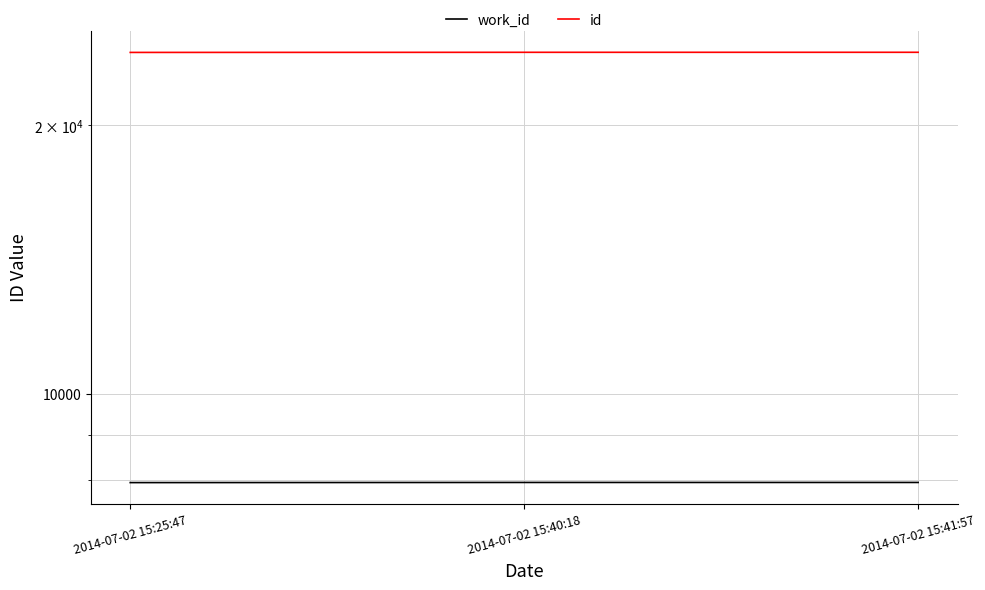

What is the difference between the highest and lowest values at 2014-07-02 15:41:57?

16174